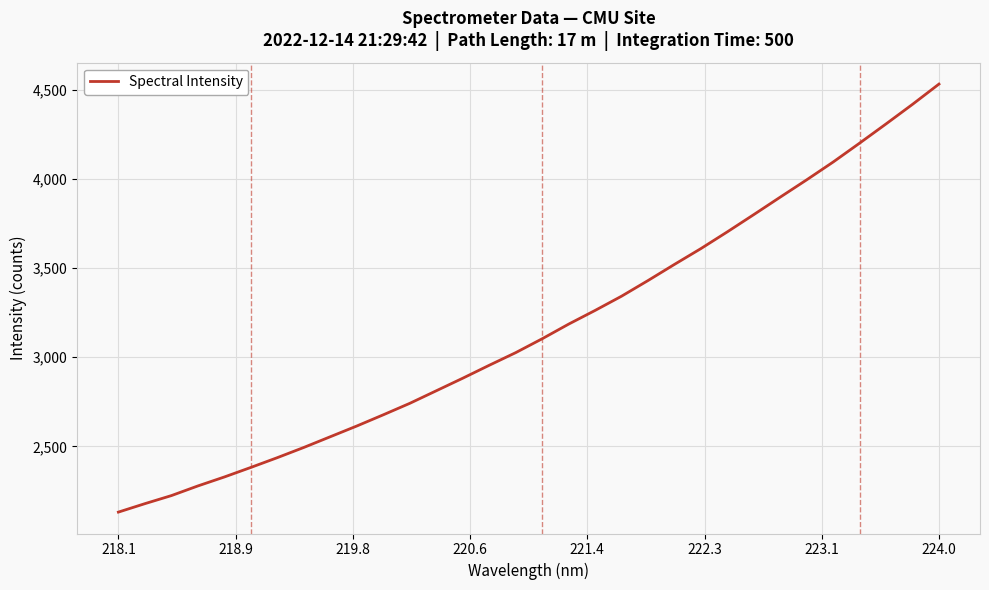

What is the smallest value displayed?

2131.8